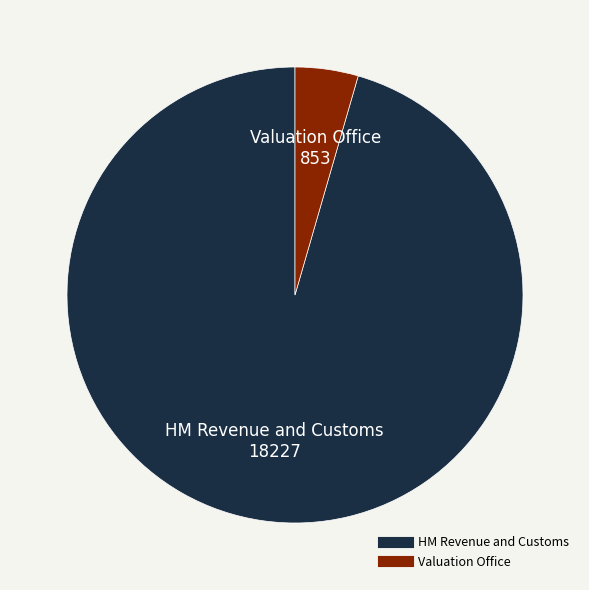

Between Valuation Office and HM Revenue and Customs, which is larger?

HM Revenue and Customs